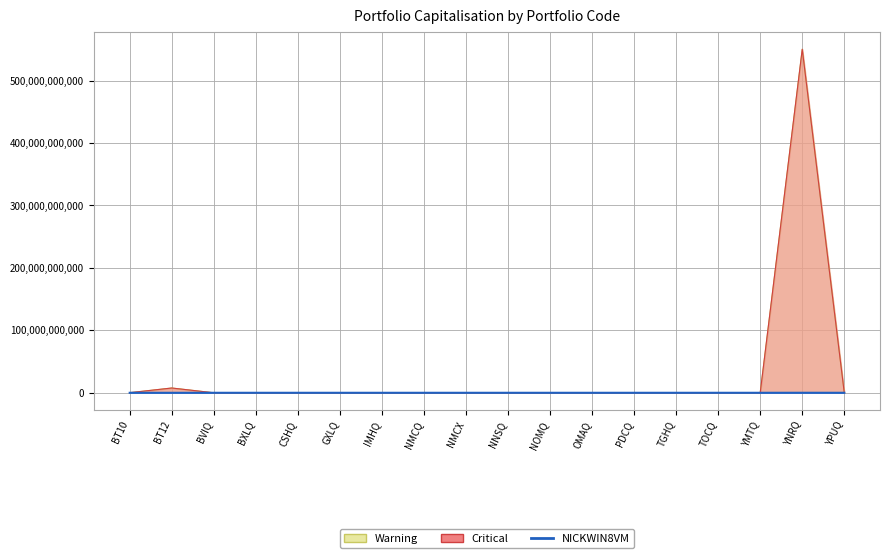

How many categories are shown in the chart?

18